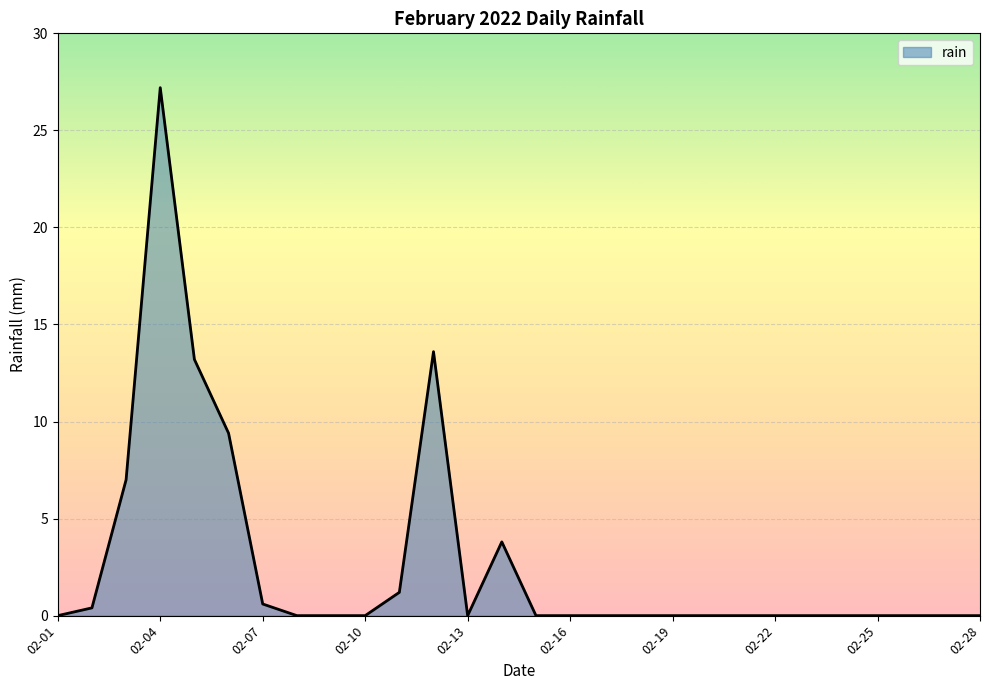

What is the difference between the maximum and minimum values?

27.2